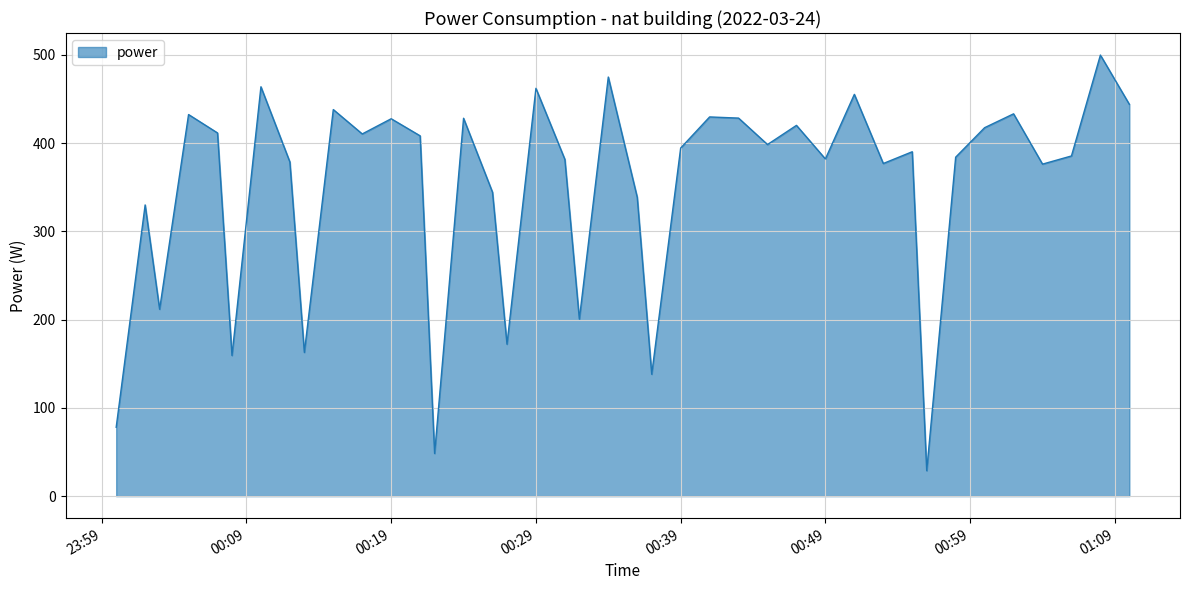

How many interior local peaks (higher than both neighbors) does the data have?

14